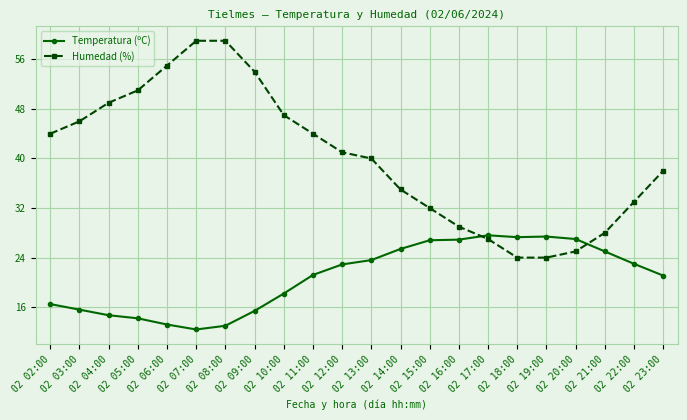

What are all the series names shown in the legend?

Temperatura (ºC), Humedad (%)